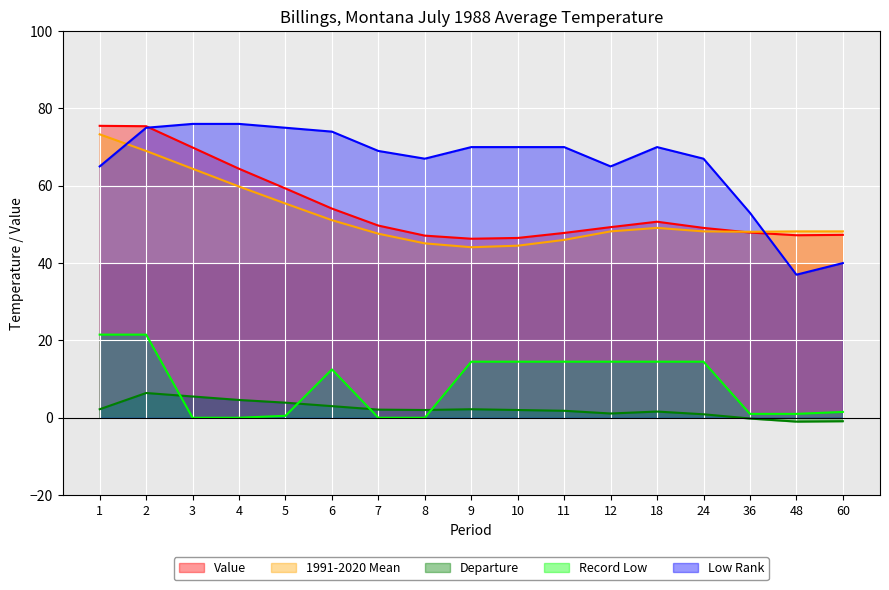

Reading left to right, transcribe all the data shown in this chart.

Value: 75.5	75.4	69.9	64.4	59.3	54.1	49.7	47.1	46.3	46.5	47.8	49.3	50.7	49.1	47.9	47.2	47.3
1991-2020 Mean: 73.3	69.0	64.4	59.8	55.4	51.1	47.6	45.1	44.1	44.5	46.0	48.2	49.1	48.2	48.1	48.2	48.2
Departure: 2.2	6.4	5.5	4.6	3.9	3.0	2.1	2.0	2.2	2.0	1.8	1.1	1.6	0.9	-0.2	-1.0	-0.9
Record Low: 21.5	21.5	0.0	0.0	0.5	12.5	0.0	0.0	14.5	14.5	14.5	14.5	14.5	14.5	1.0	1.0	1.5
Low Rank: 65.0	75.0	76.0	76.0	75.0	74.0	69.0	67.0	70.0	70.0	70.0	65.0	70.0	67.0	53.0	37.0	40.0